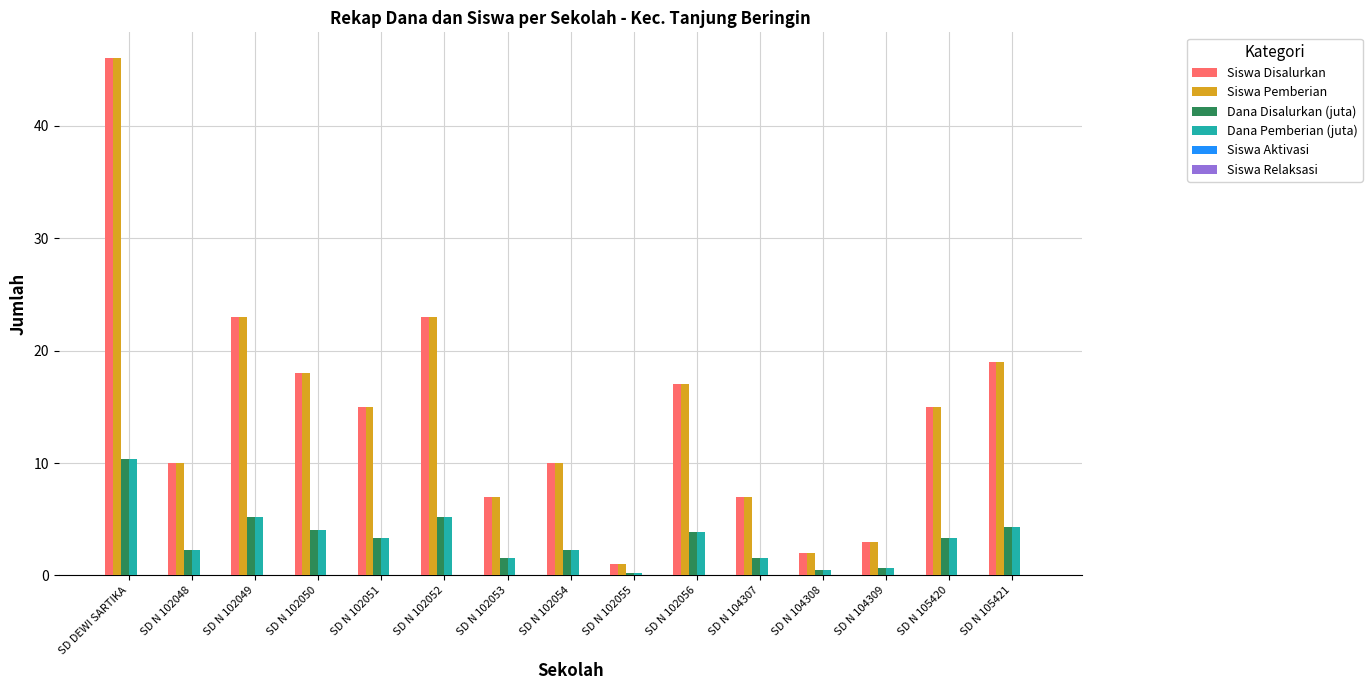

How many groups of bars are there?

15